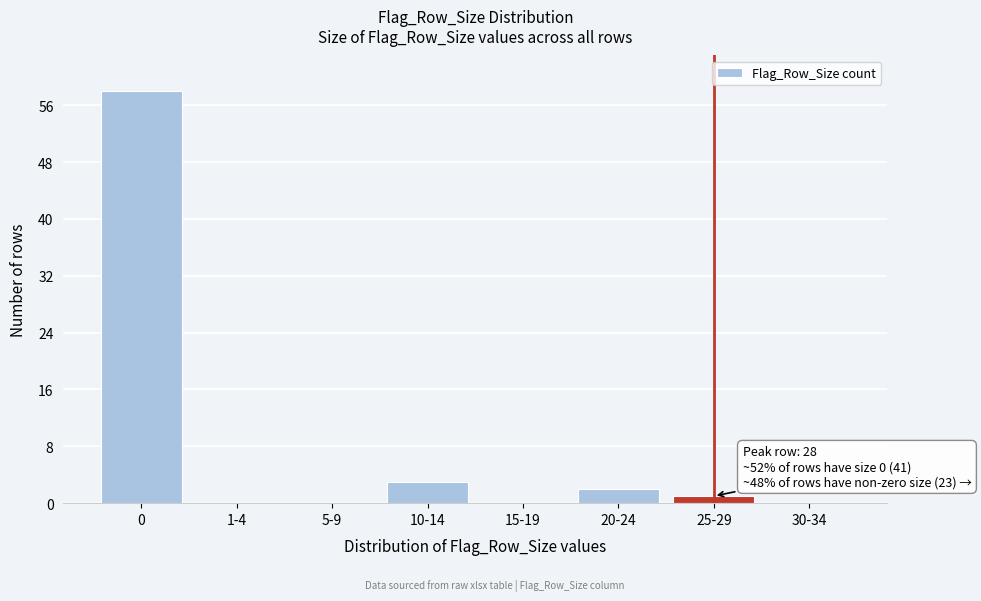

Reading left to right, list all the values displayed in this chart.

0=58	1-4=0	5-9=0	10-14=3	15-19=0	20-24=2	25-29=1	30-34=0